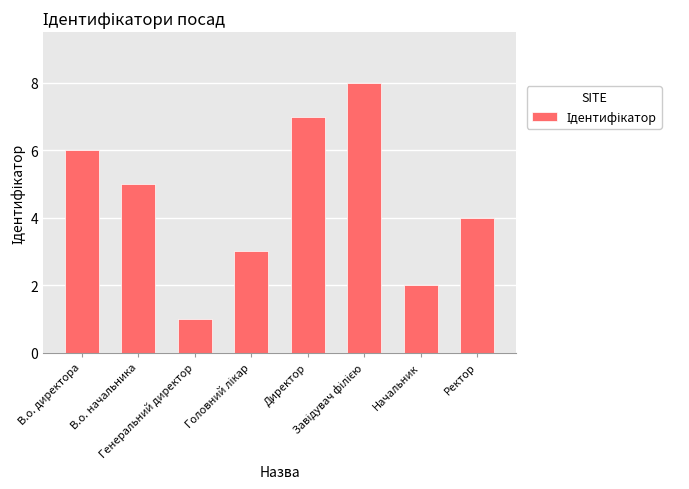

What is the maximum value shown in the chart?

8